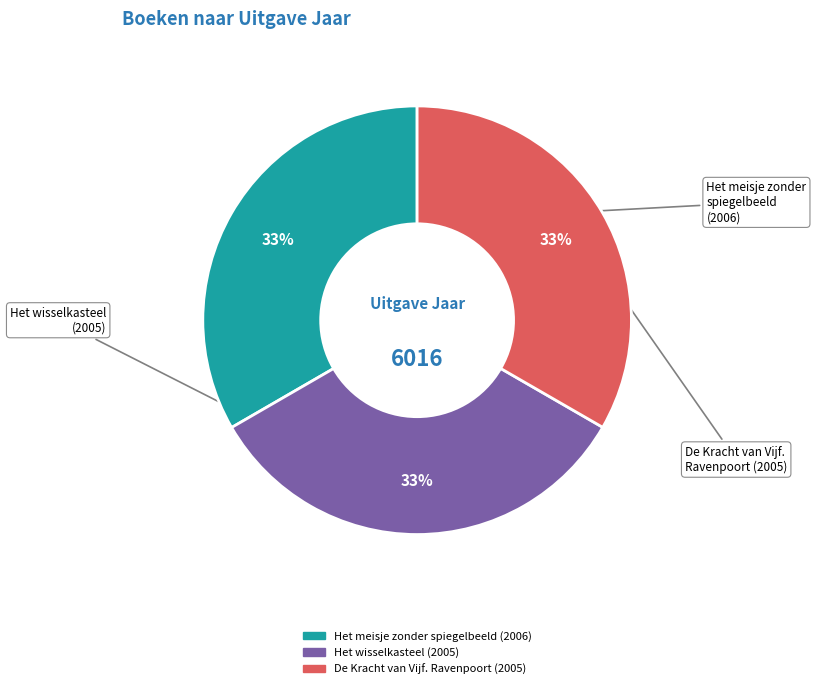

Is the sum of Het wisselkasteel and Het meisje zonder spiegelbeeld greater than half?

Yes